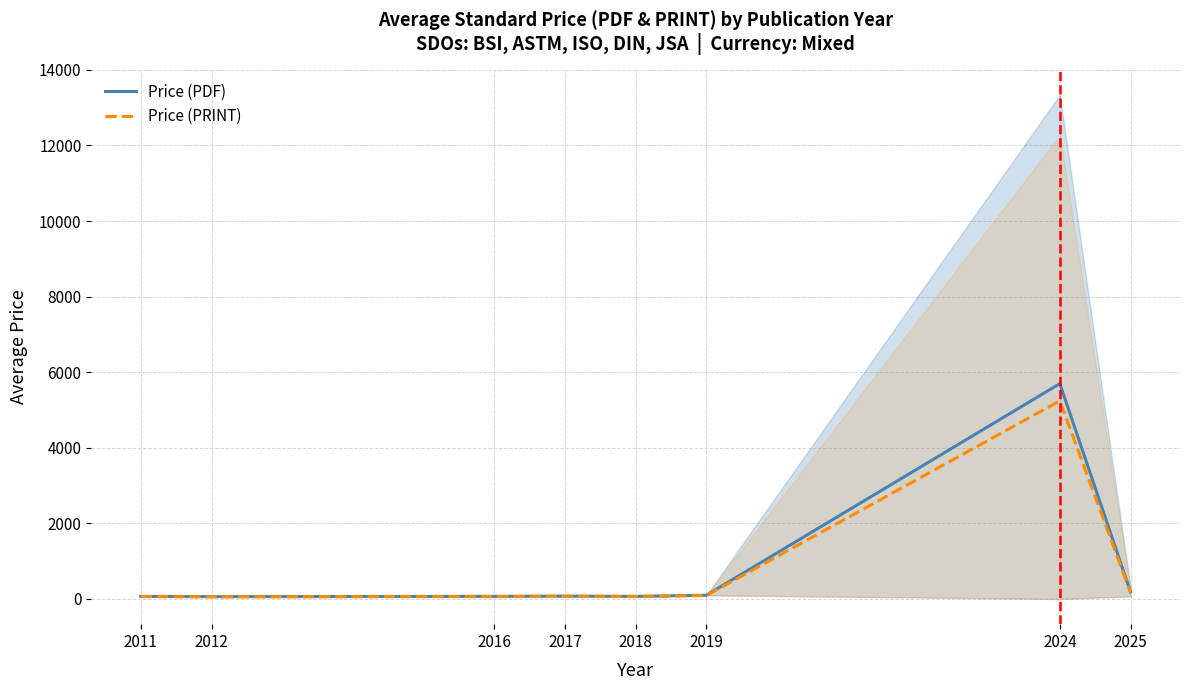

How many interior local peaks does the Price (PDF) series have?

2